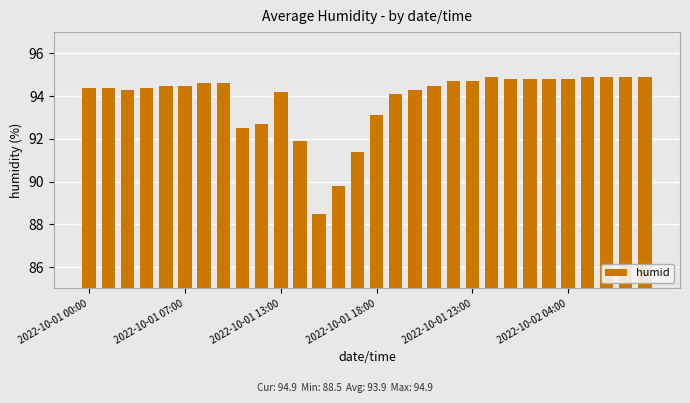

What is the sum of all values?

2815.8